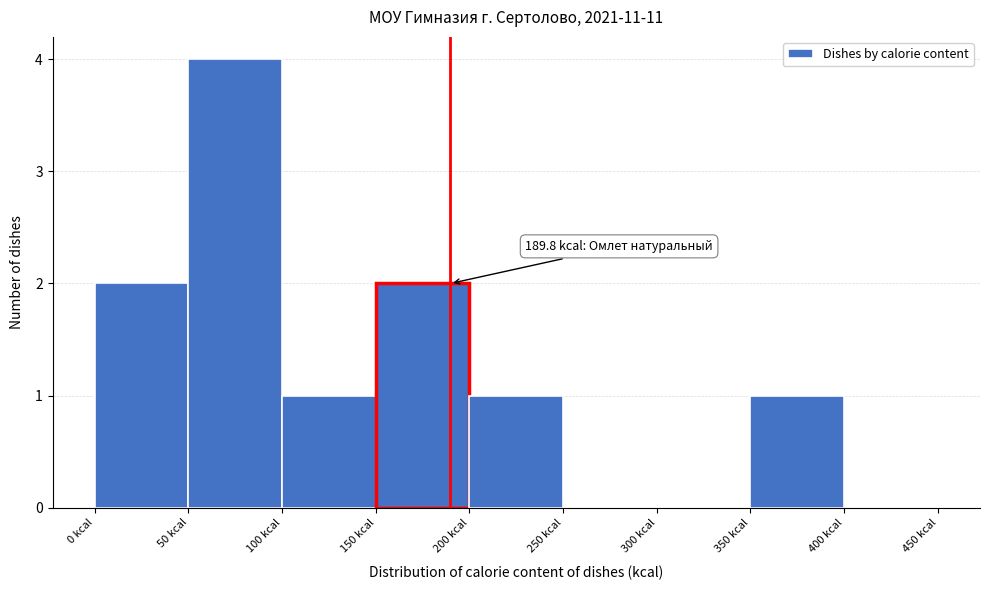

Over which range of the x-axis is the bar tallest?

50 to 100